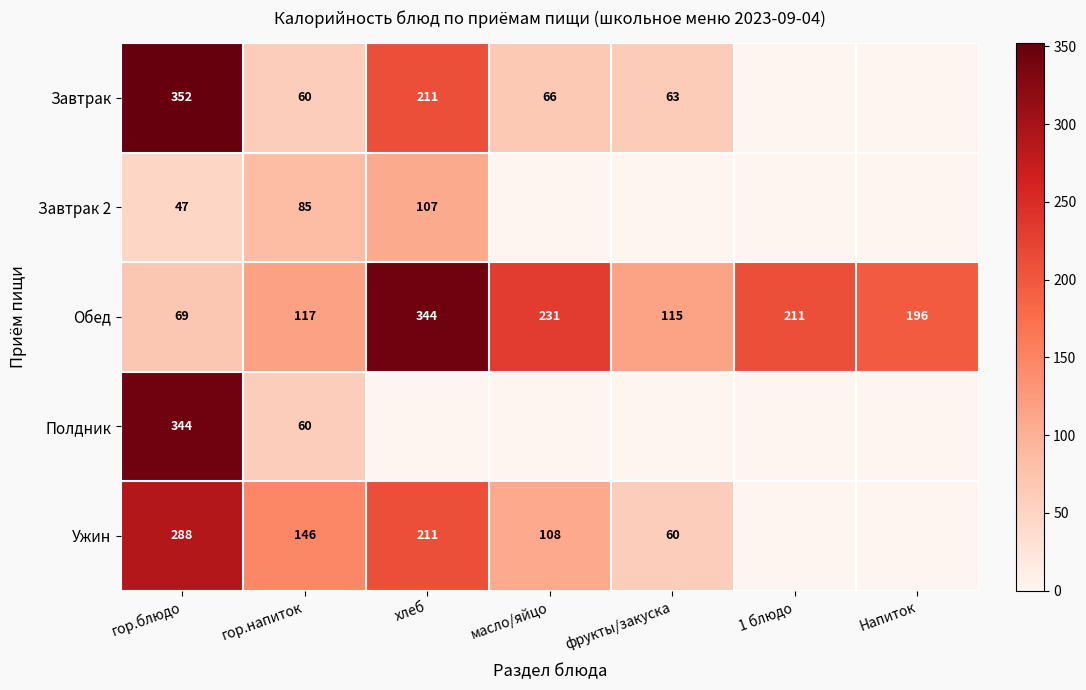

At which label does Обед first exceed 196?

хлеб